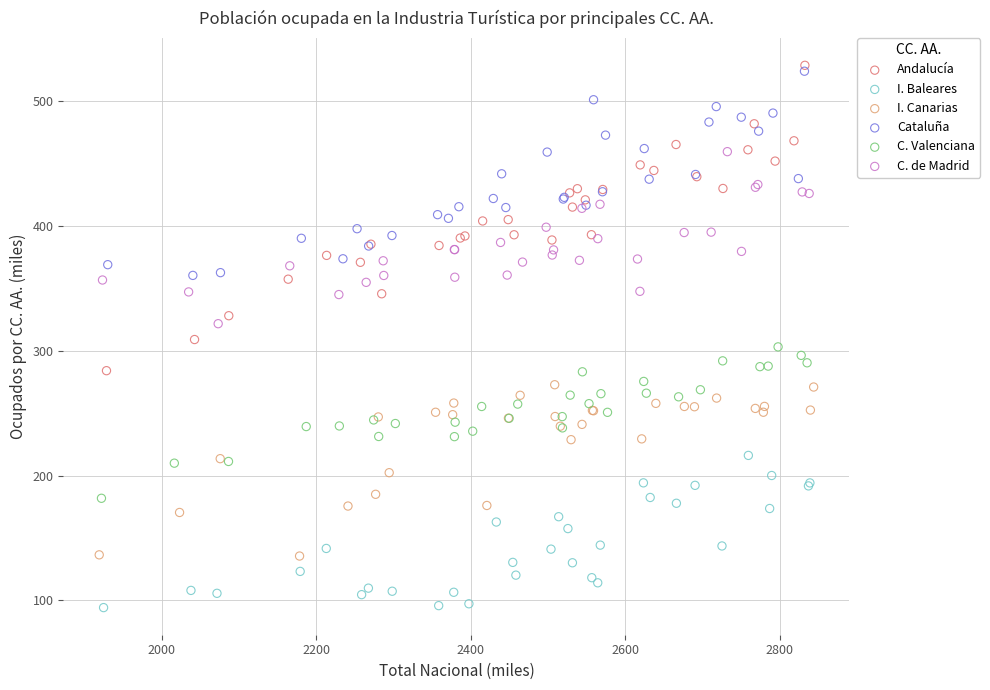

Which series contains the lowest Y value?

I. Baleares